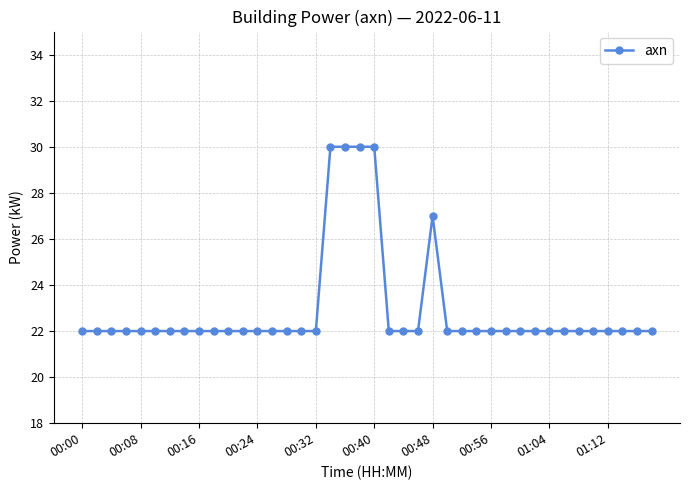

How many lines are shown in the chart?

1